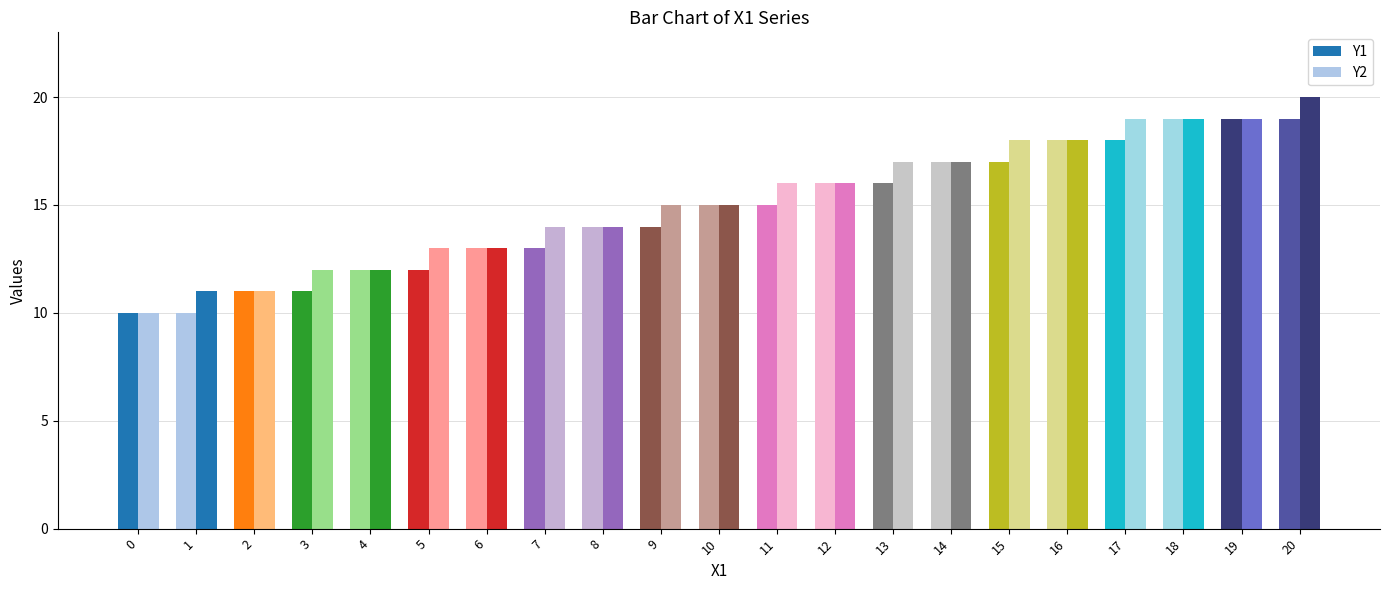

What is the difference between the highest and lowest values at 15?

1